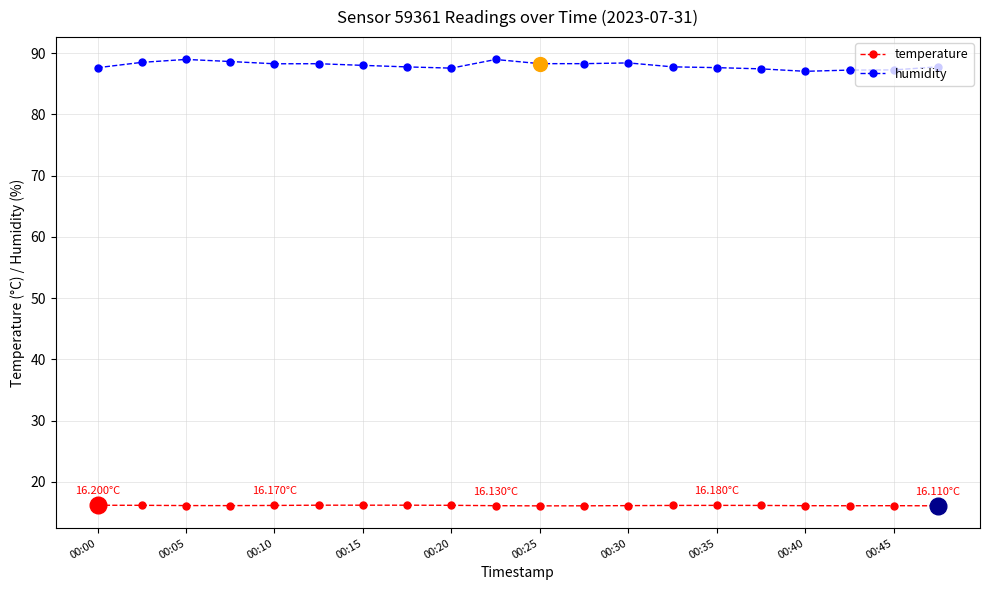

At how many categories does at least one series exceed 58?

20